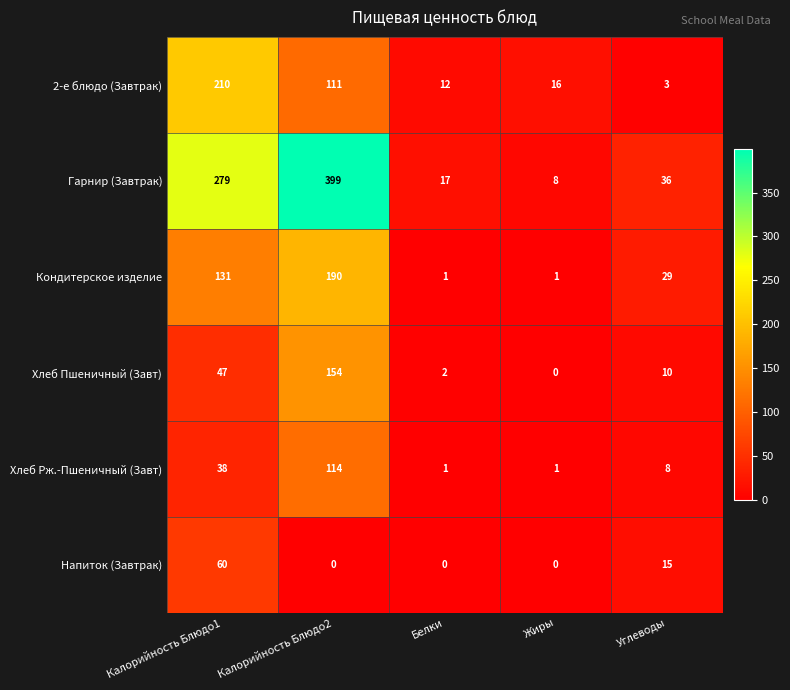

How many series are shown in this chart?

6